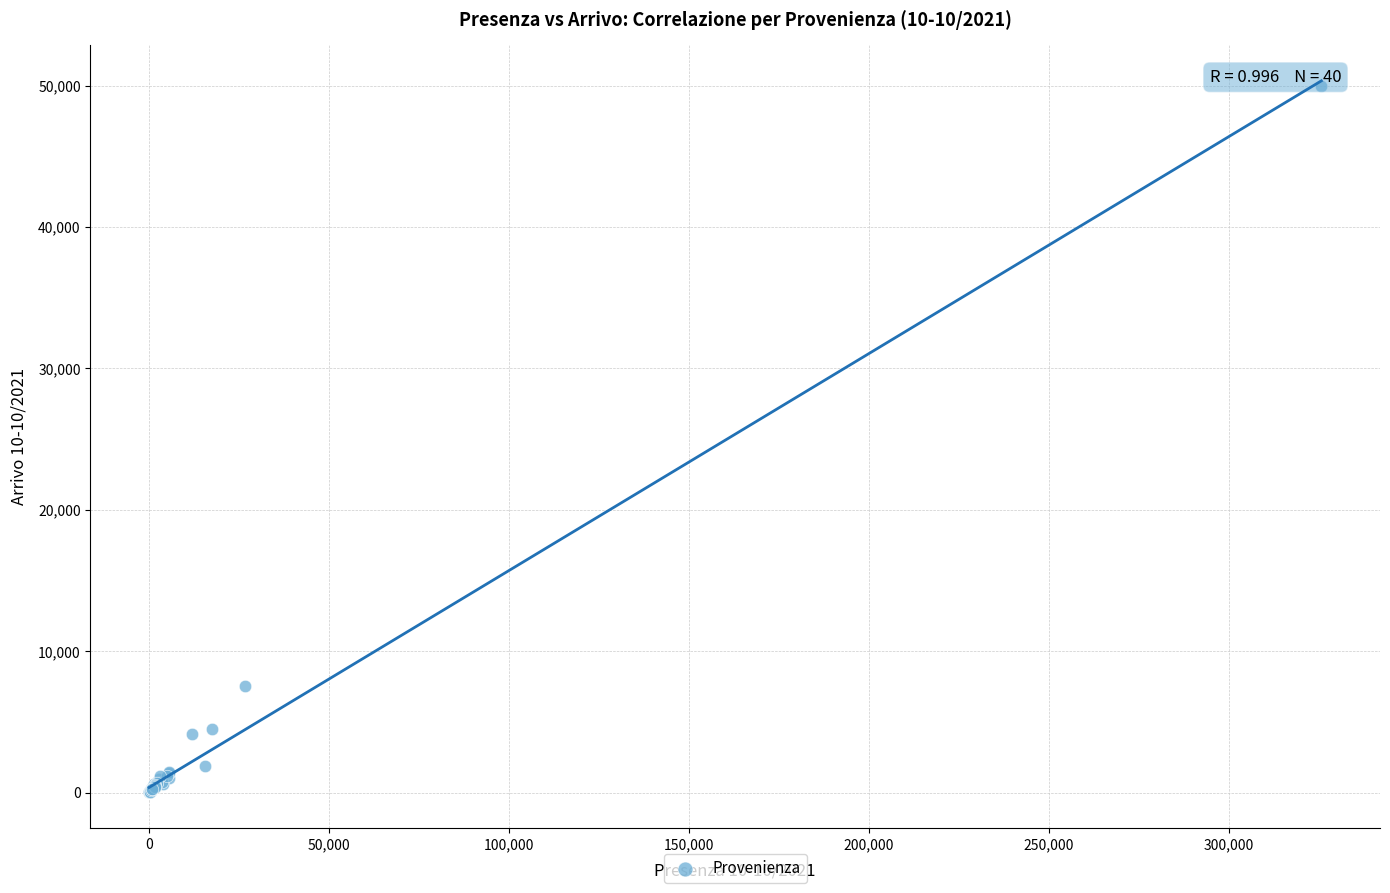

What Y value in the scatter plot is closest to 25006?

7556